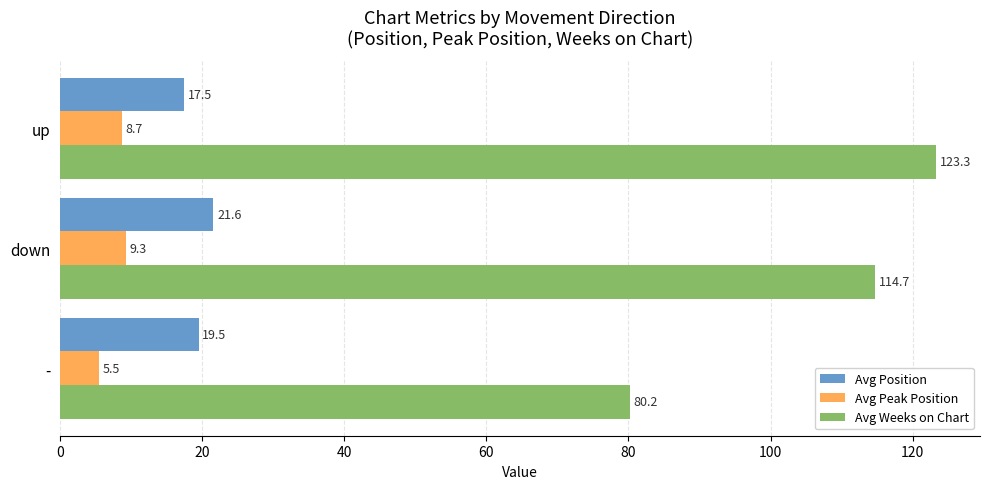

How many data points in Avg Peak Position are above 8?

2